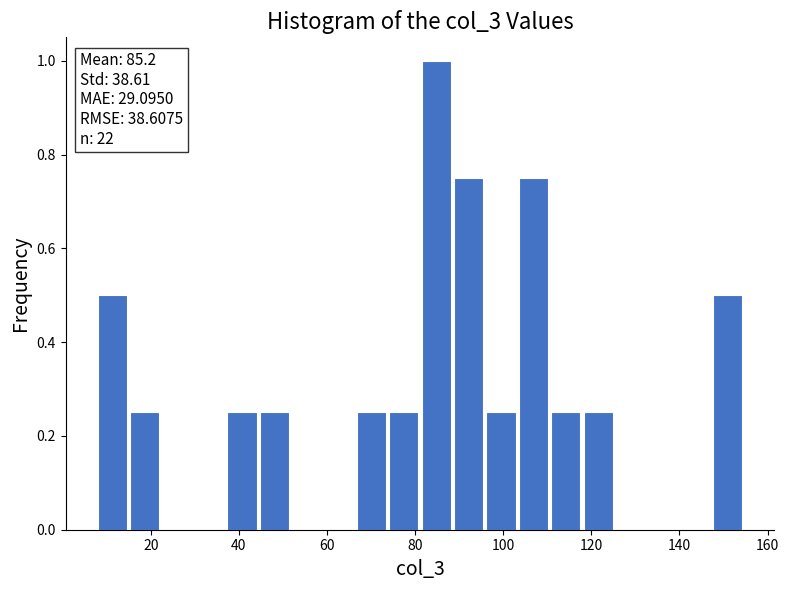

Read against the x-axis, roughly where is the centre of the tallest bar?

84